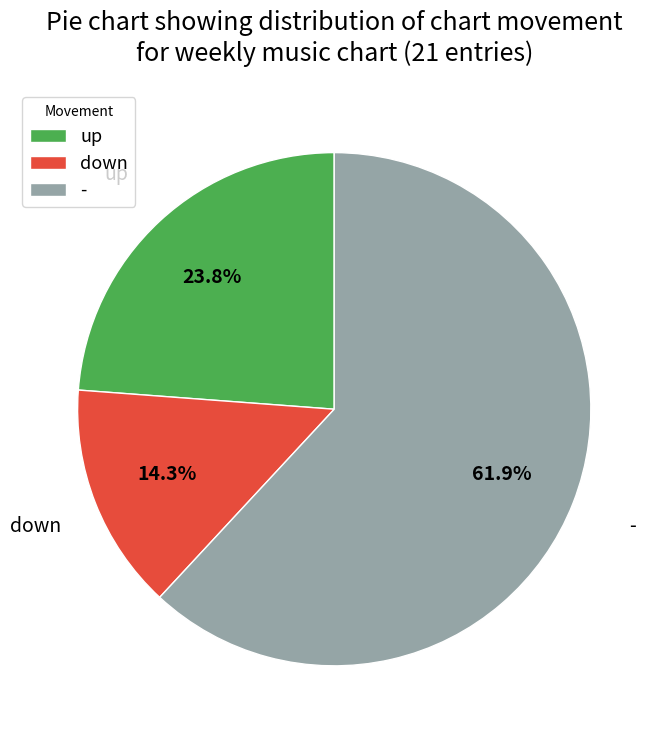

To the nearest percent, what percentage of the pie is down?

14%